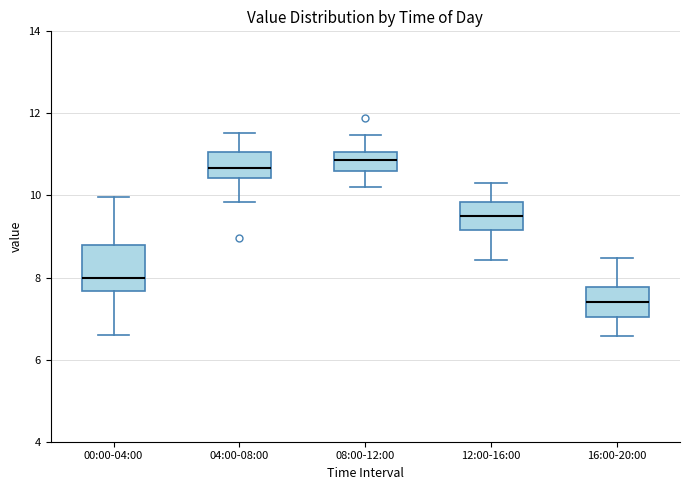

Which box's median line is the lowest?

16:00-20:00